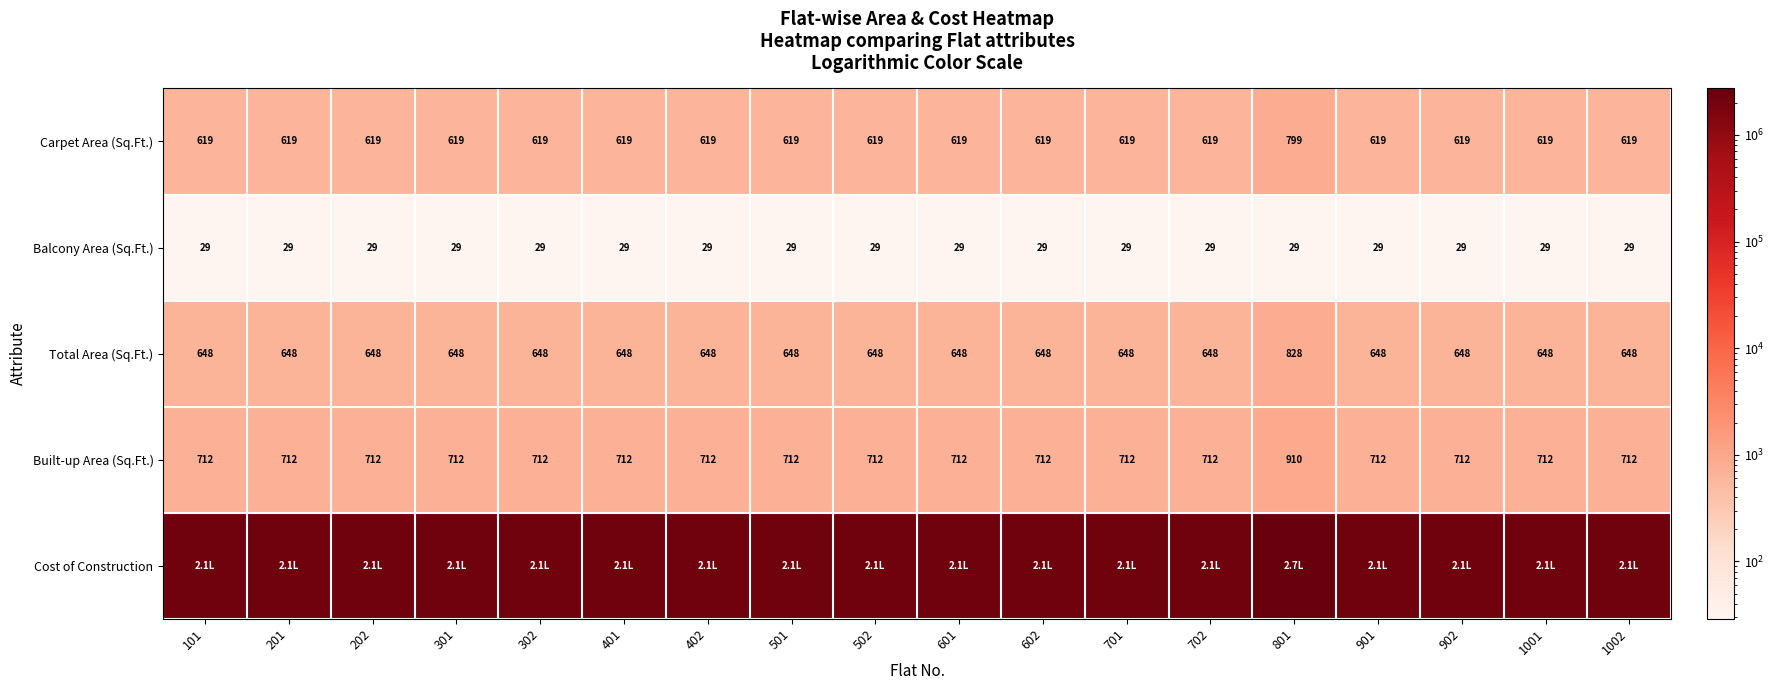

True or false: Balcony Area (Sq.Ft.) has a value of 29 at 301.

True